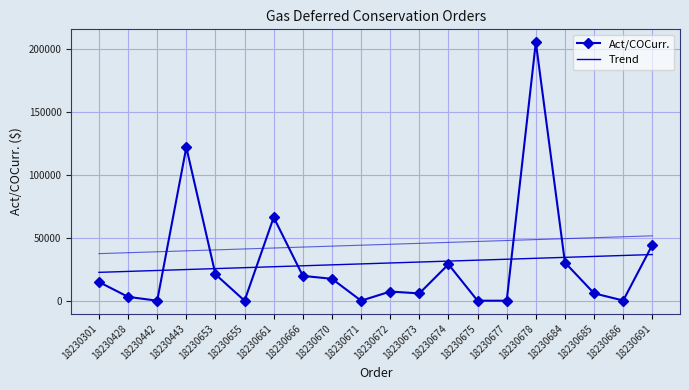

How many interior local peaks does the Act/COCurr. series have?

5